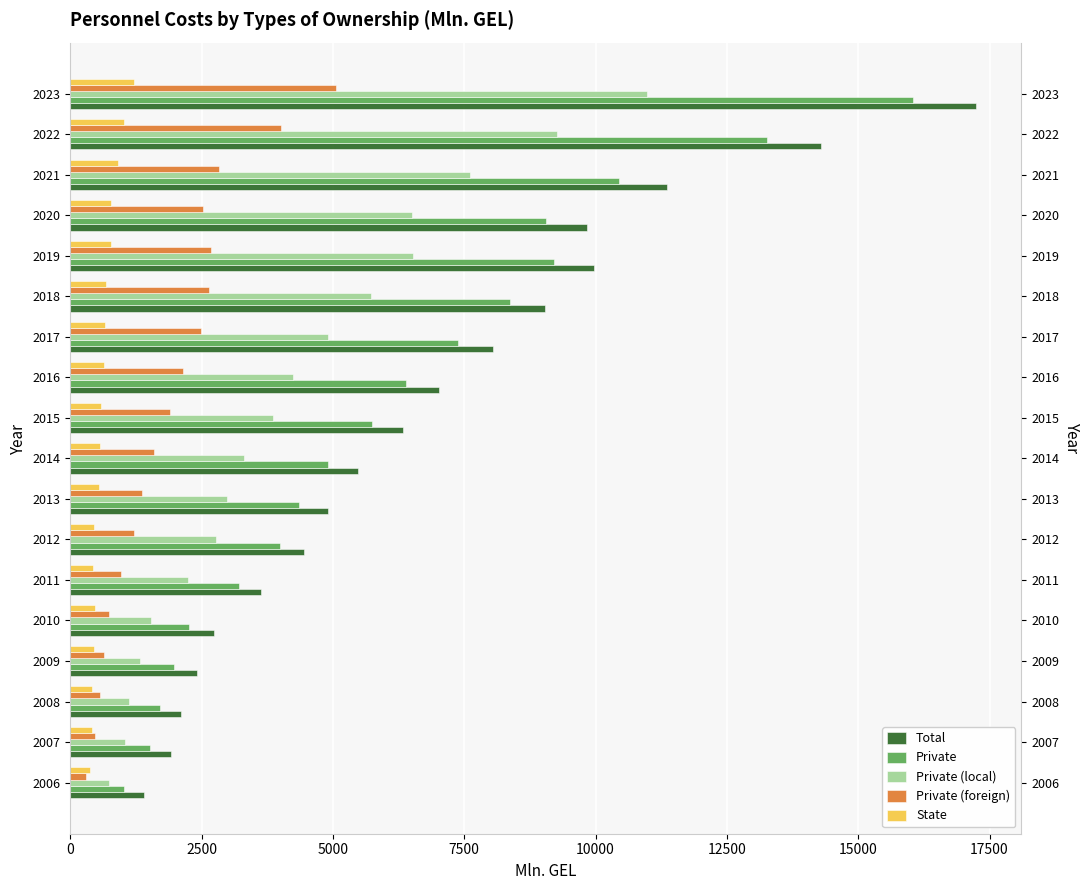

Which series has the widest spread of values?

Total